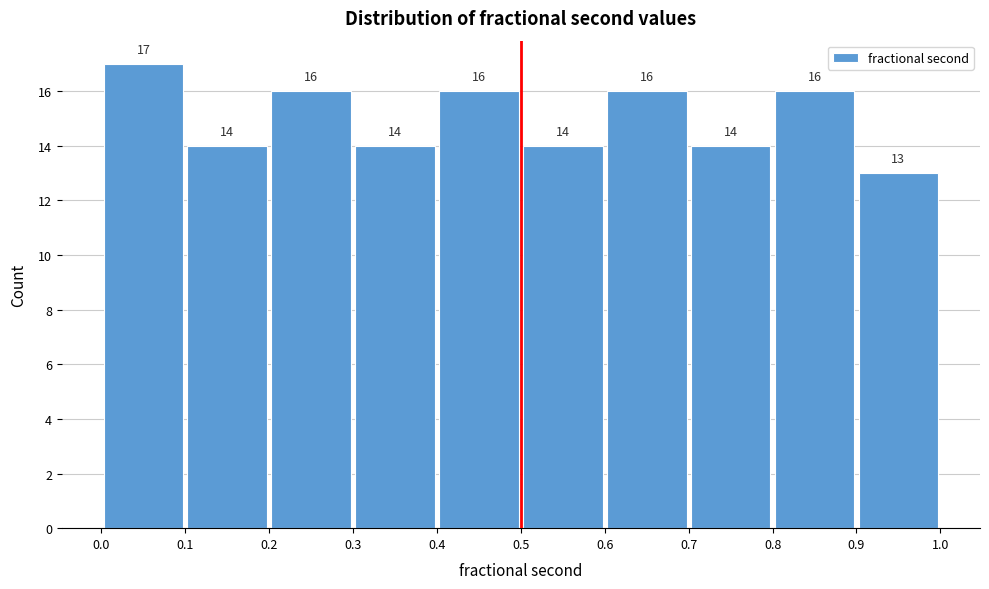

Over which range of the x-axis is the bar tallest?

0.0 to 0.1